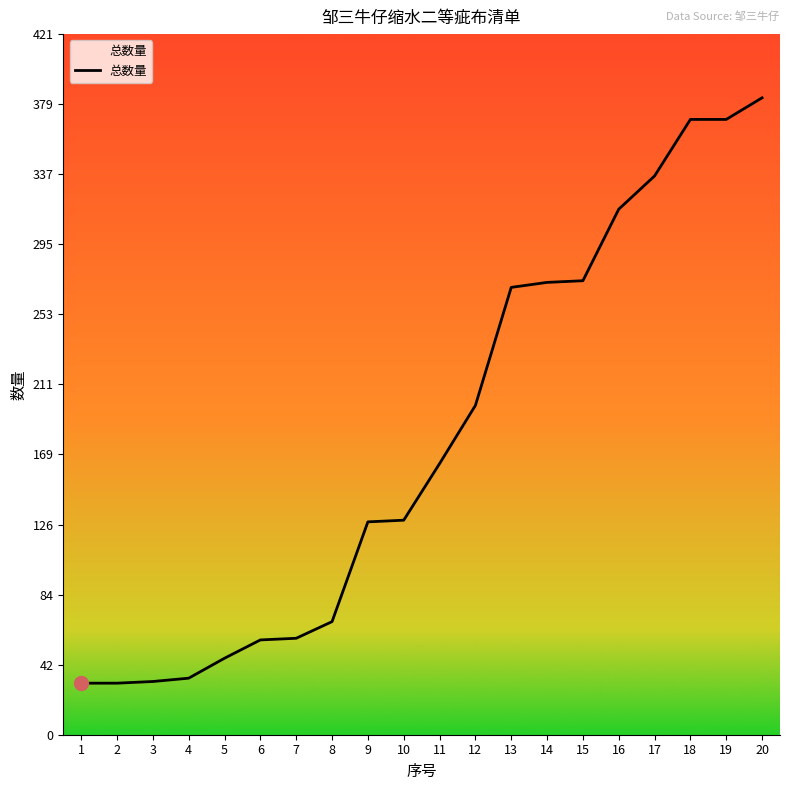

What is the minimum value shown in the chart?

31